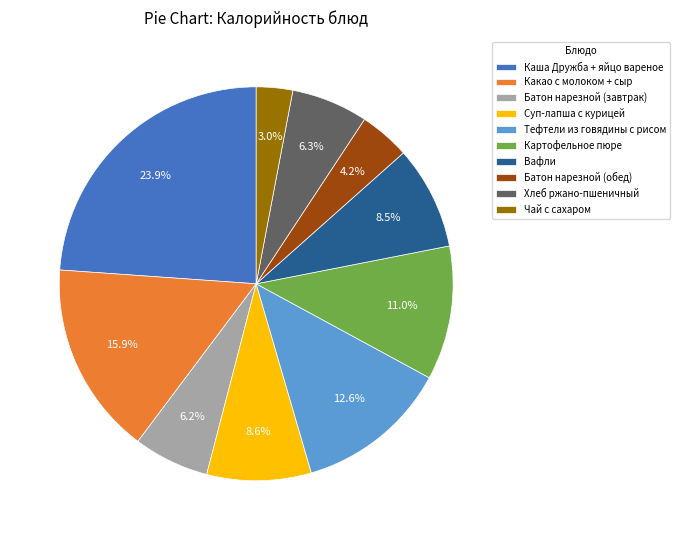

Combined, what portion of the pie is Вафли and Какао с молоком + сыр?

24.4%